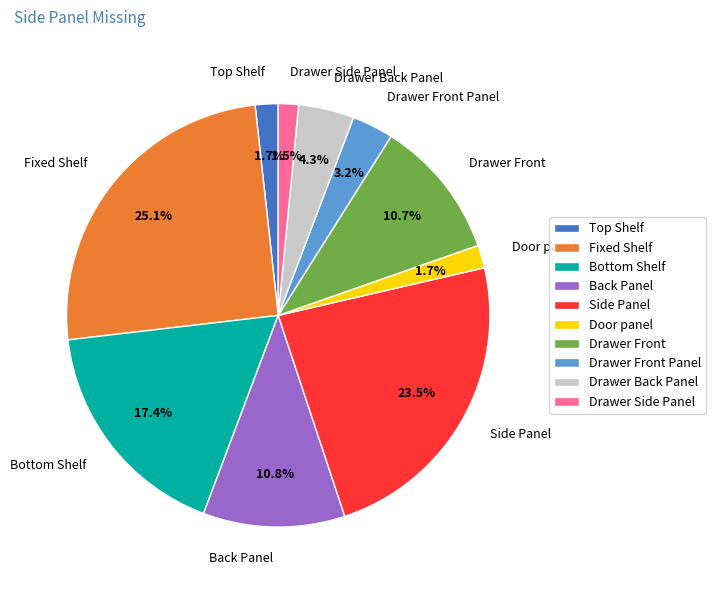

Does Fixed Shelf represent more than half of the total?

No